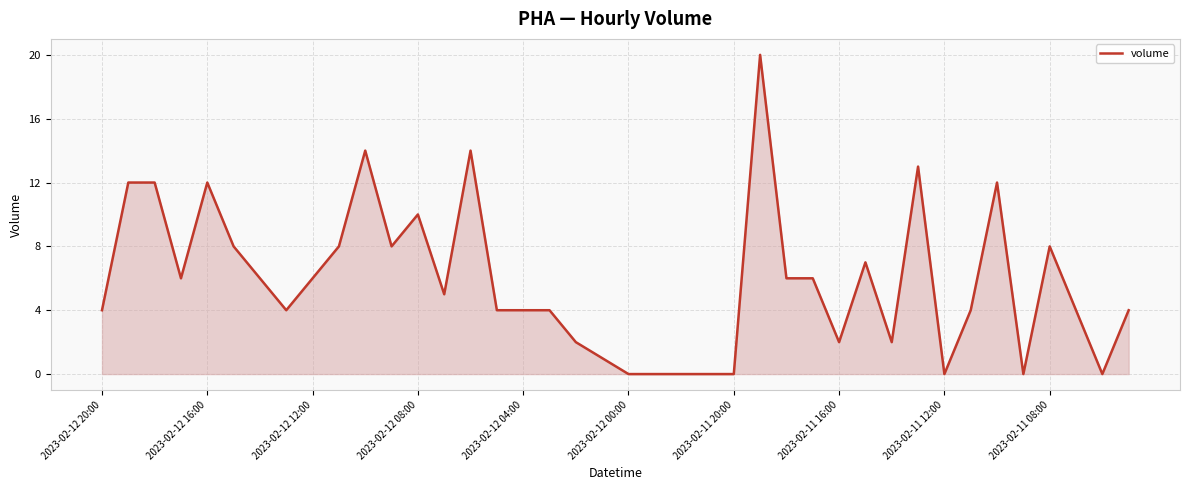

How many values are below 5?

20